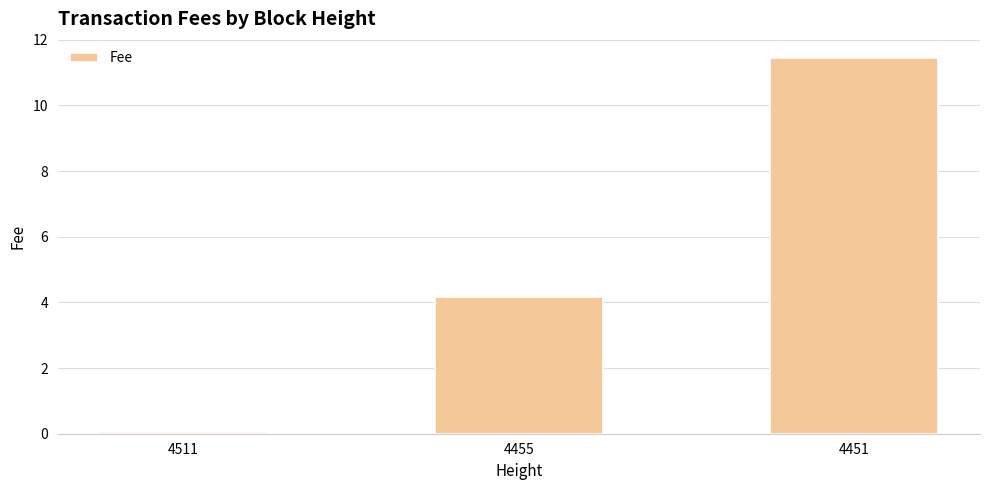

What is the minimum value shown in the chart?

0.1